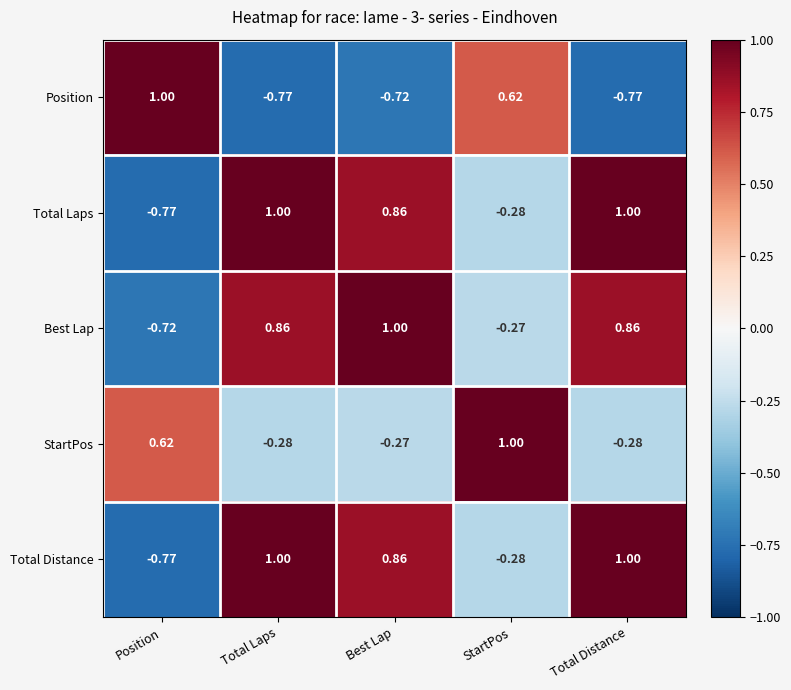

How many values in the Total Laps series exceed 0?

3